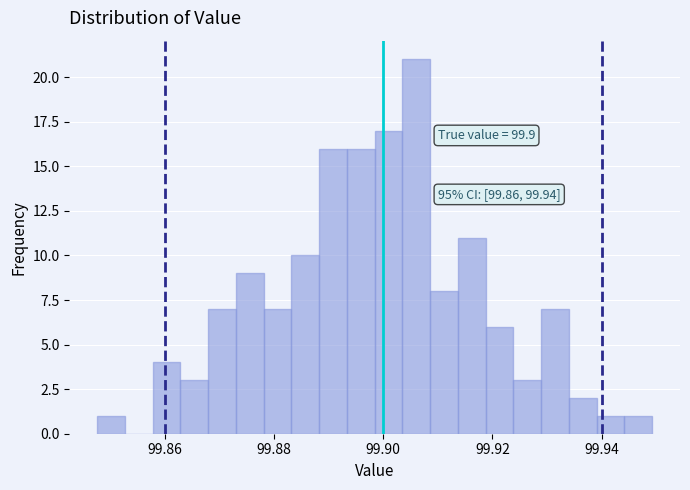

Around what value on the x-axis is the tallest bar? Give the approximate position of its centre, as read against the axis.

99.906